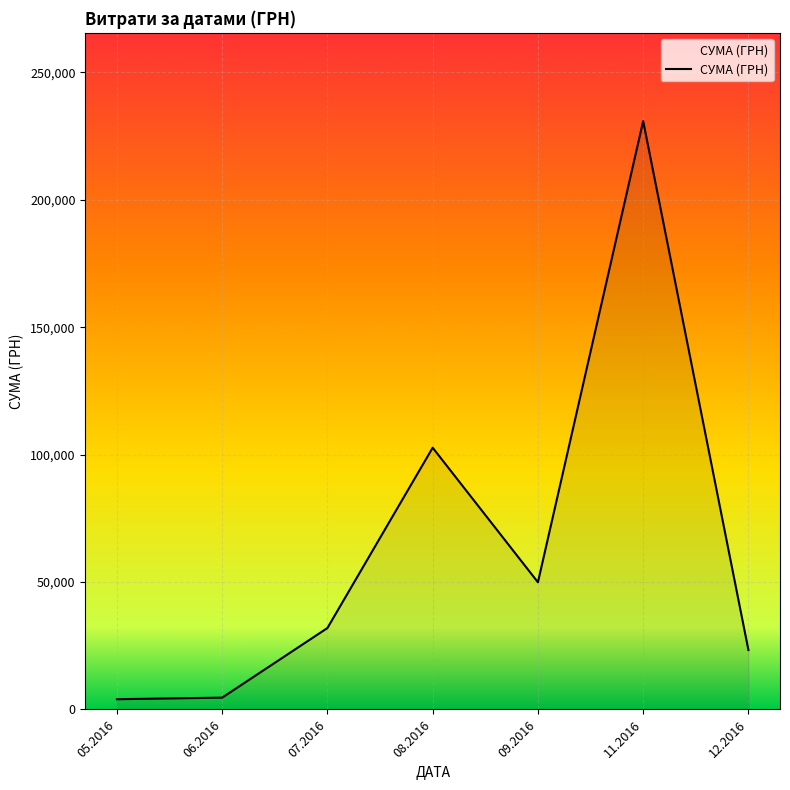

How many values exceed 31942?

4